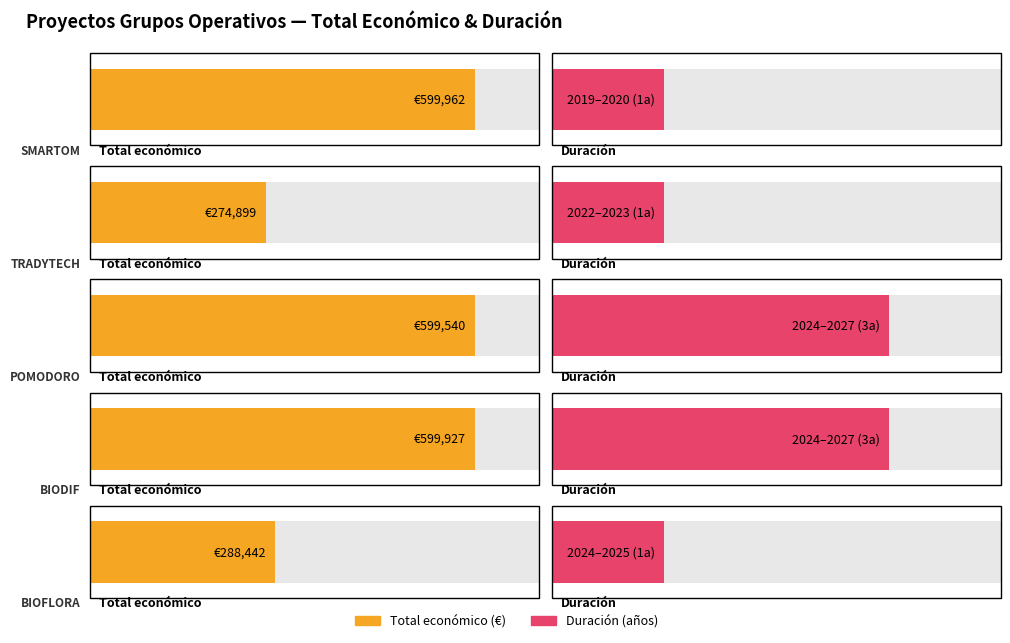

The chart shows a value of 133313 at 2022. True or false?

False